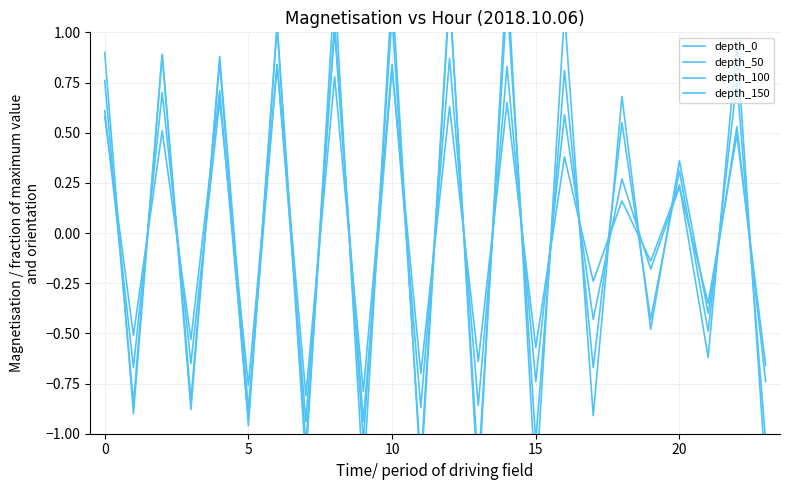

Reading left to right, what are all the values shown in this chart?

depth_0: 0.6	-0.7	0.7	-0.7	0.7	-0.8	0.8	-0.9	1.0	-0.9	0.8	-0.7	0.6	-0.6	0.7	-0.6	0.4	-0.2	0.2	-0.1	0.2	-0.6	0.9	-1.2
depth_50: 0.8	-0.8	0.9	-0.8	0.8	-1.0	1.0	-1.1	1.2	-1.2	1.2	-1.2	1.2	-1.2	1.2	-1.0	0.8	-0.7	0.6	-0.4	0.3	-0.5	0.8	-1.0
depth_100: 0.6	-0.5	0.5	-0.5	0.7	-0.9	1.0	-1.1	1.1	-1.0	1.1	-1.1	1.2	-1.3	1.3	-1.3	1.1	-0.9	0.7	-0.5	0.4	-0.4	0.5	-0.7
depth_150: 0.9	-0.9	0.9	-0.9	0.9	-0.9	0.8	-0.8	0.8	-0.8	0.8	-0.9	0.9	-0.9	0.8	-0.7	0.6	-0.4	0.3	-0.2	0.2	-0.3	0.5	-0.7